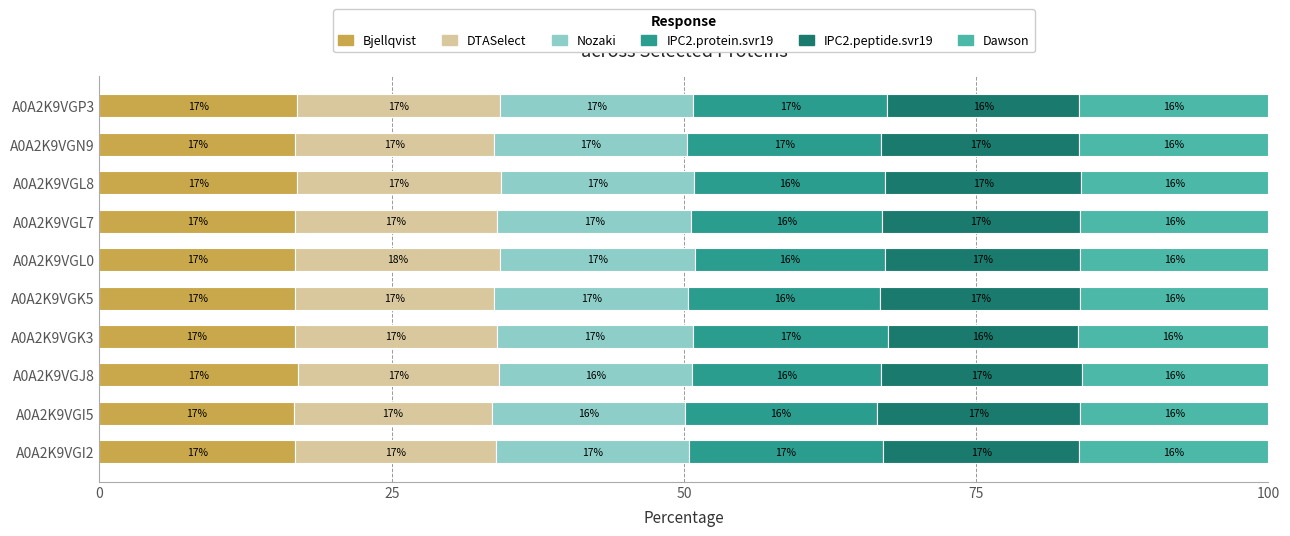

Is it true that Bjellqvist equals 16.9 at A0A2K9VGP3?

True